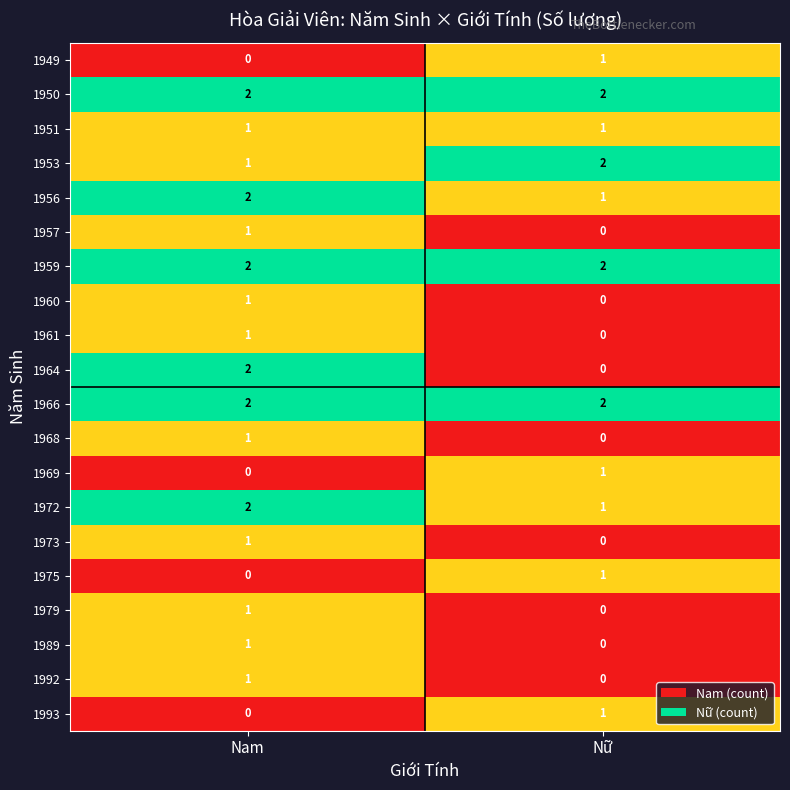

Which series changed the most between Nam and Nữ?

1964